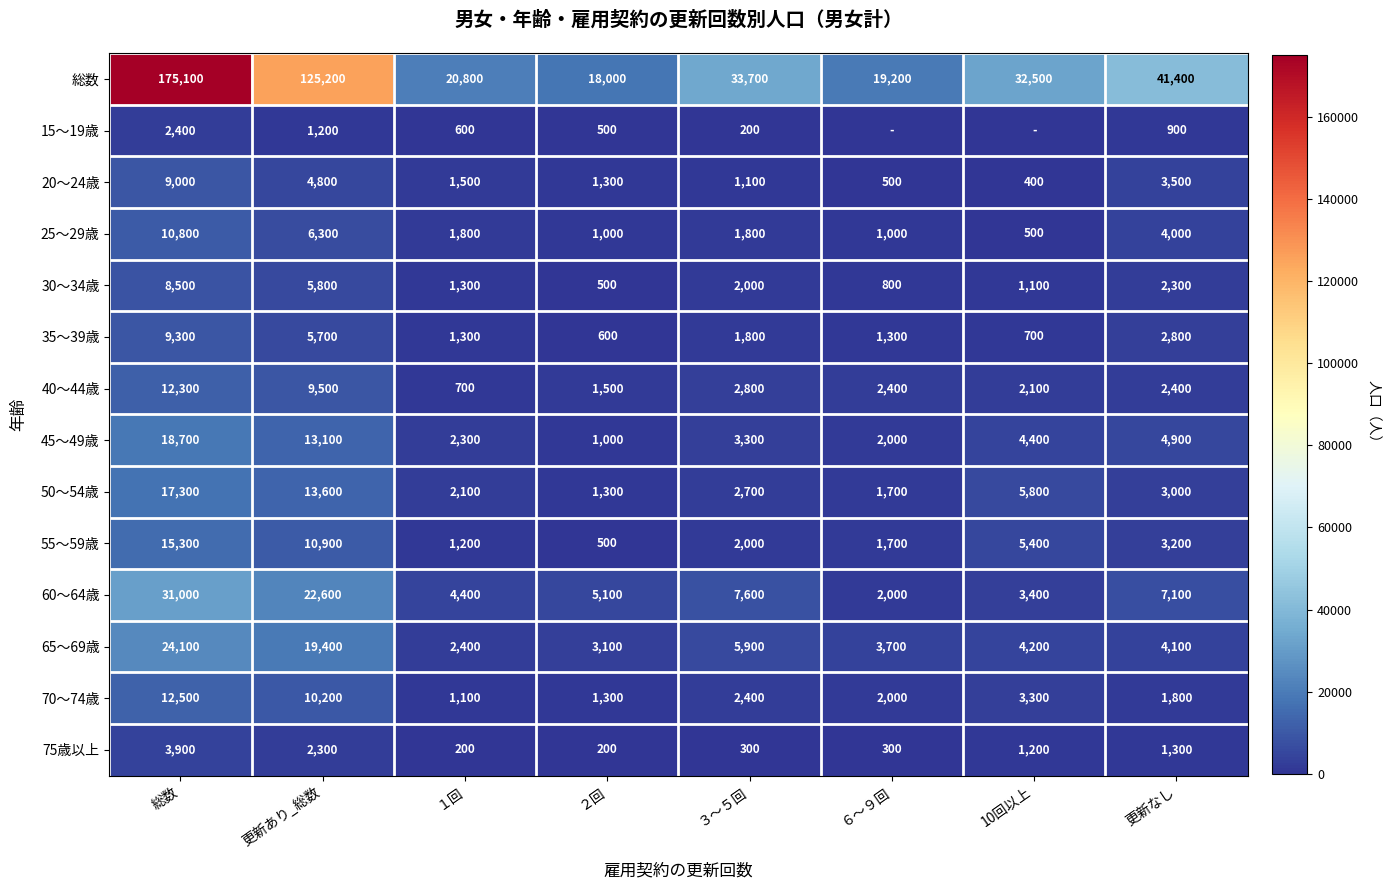

What is the minimum value for 50～54歳?

1300